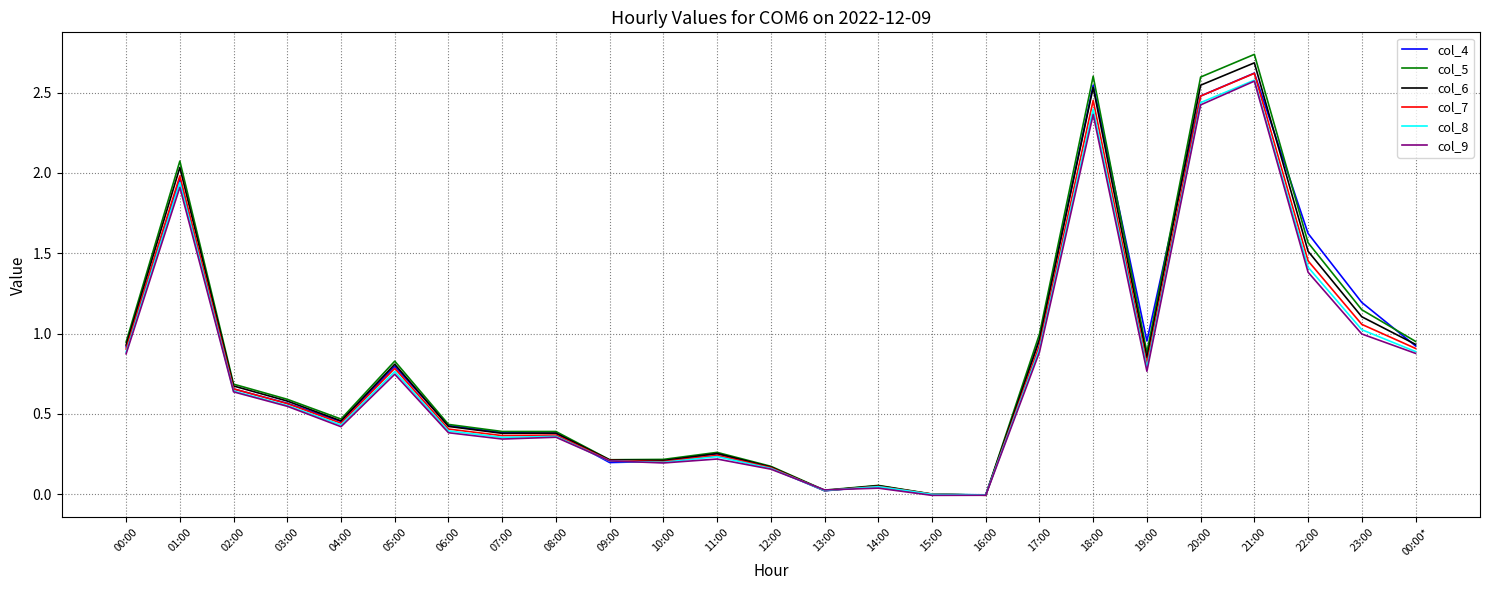

Is this an area chart (filled region under the line)?

No